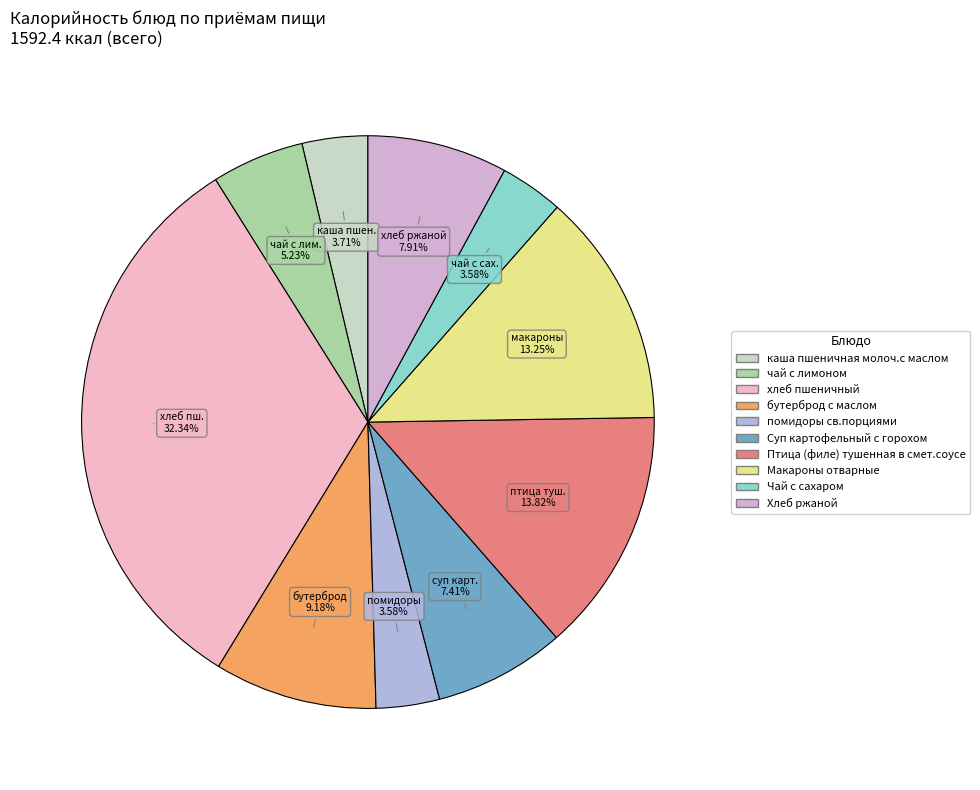

To the nearest percent, what percentage of the pie is чай с лимоном?

5%